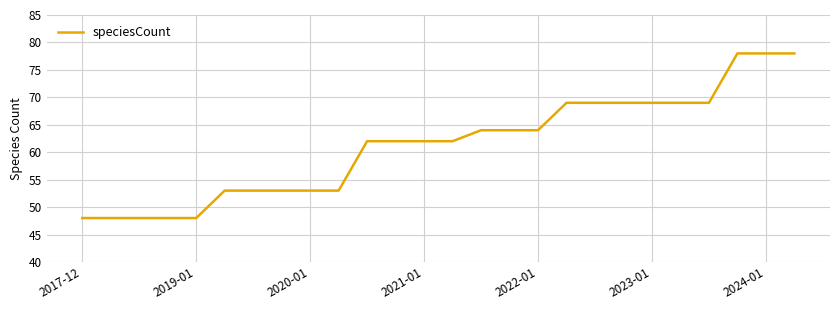

Reading left to right, what are all the values shown in this chart?

48	48	48	48	48	53	53	53	53	53	62	62	62	62	64	64	64	69	69	69	69	69	69	78	78	78